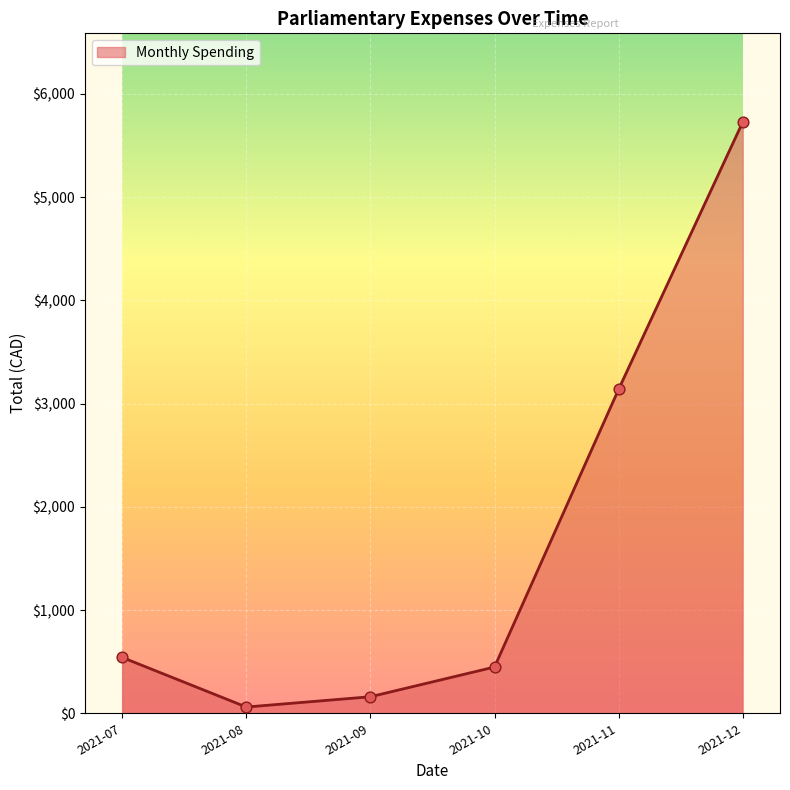

What is the ratio of the value at 2021-12 to the value at 2021-10?

12.8